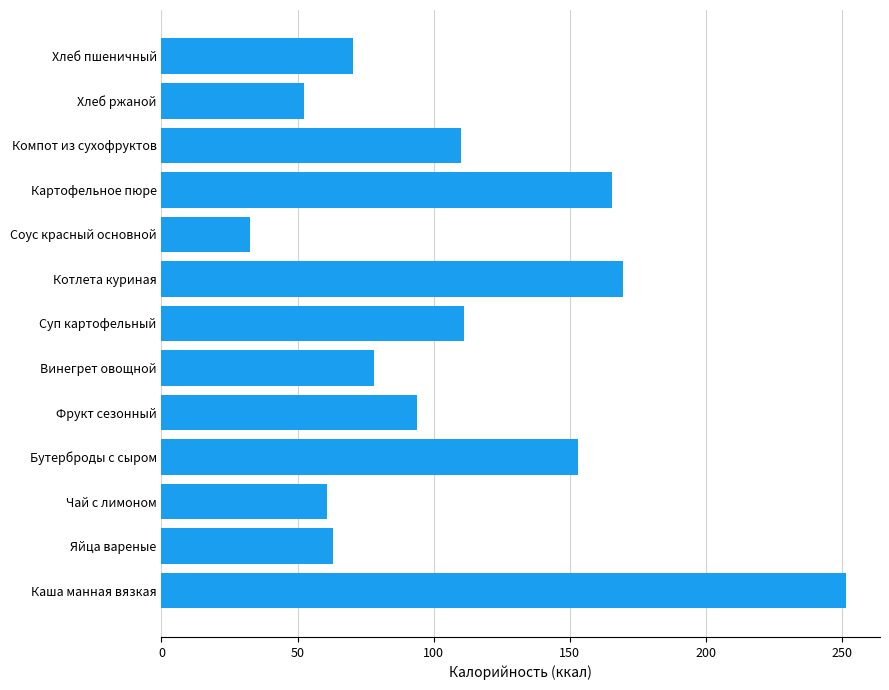

The chart shows a value of 111.0 at Суп картофельный. True or false?

True